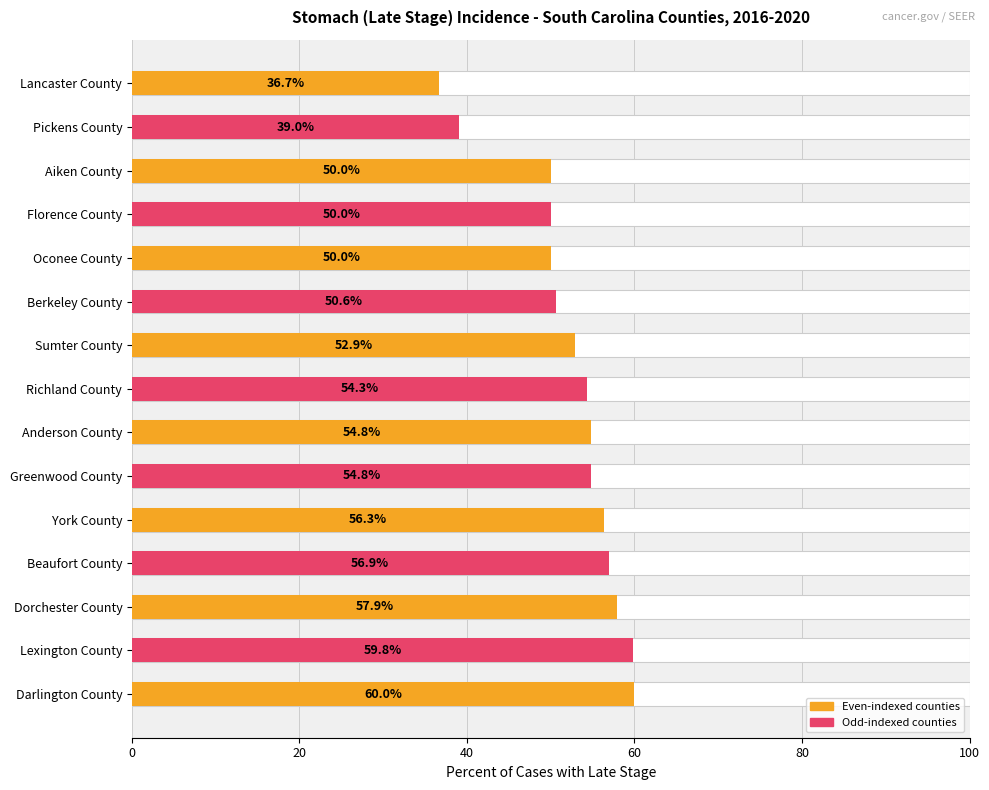

What is the greatest value displayed?

60.0